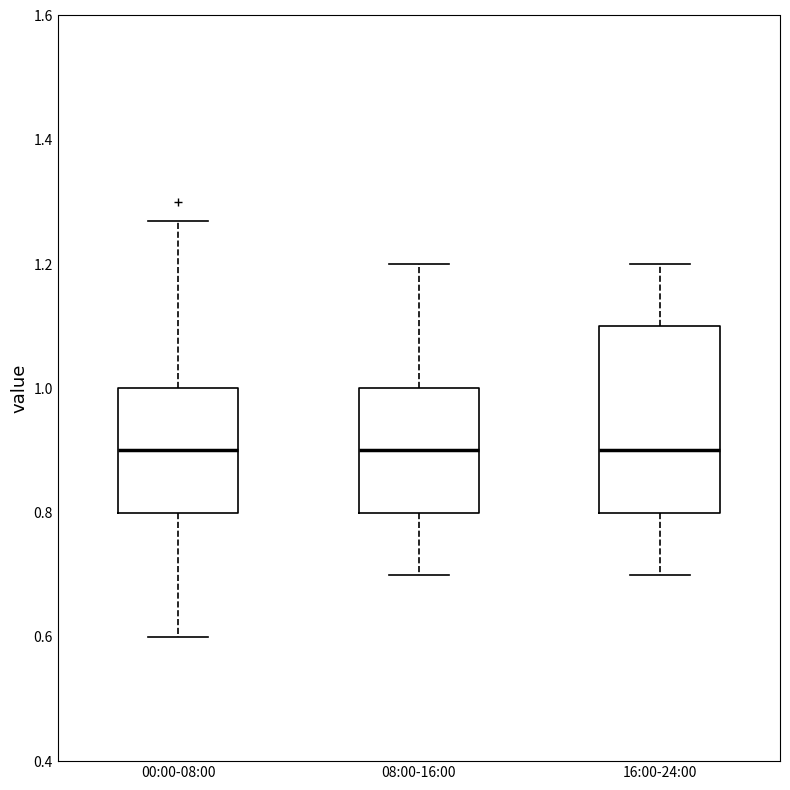

Where is the upper edge of the box for 08:00-16:00 on the y-axis? The values are not printed on the chart, so give them approximately, as read against the axis.

1.00